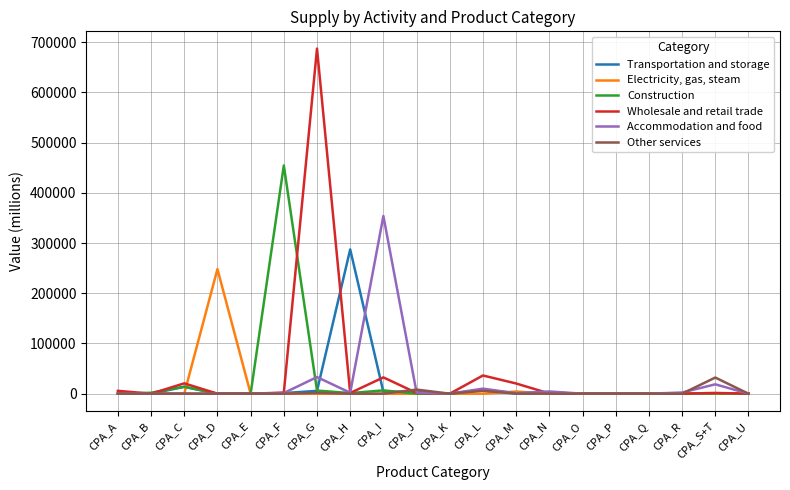

At which category does the chart reach its peak across all series?

CPA_G